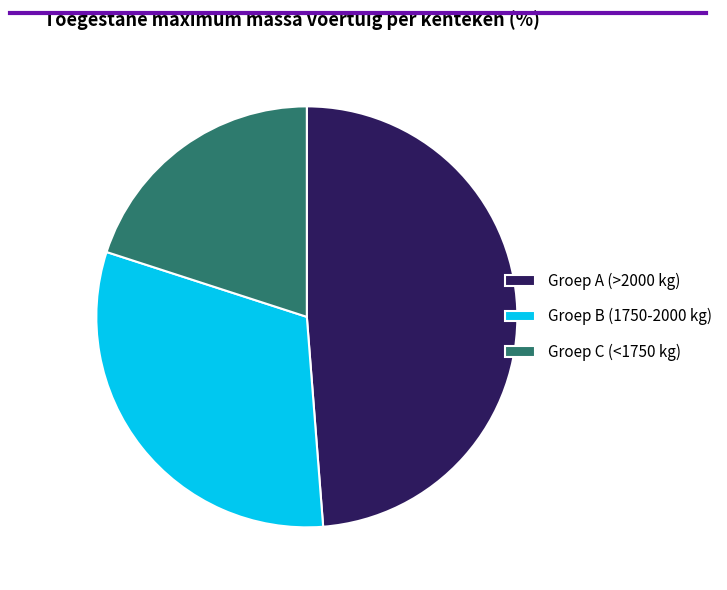

What is the ratio of the value at Groep A (>2000 kg) to the value at Groep C (<1750 kg)?

2.4